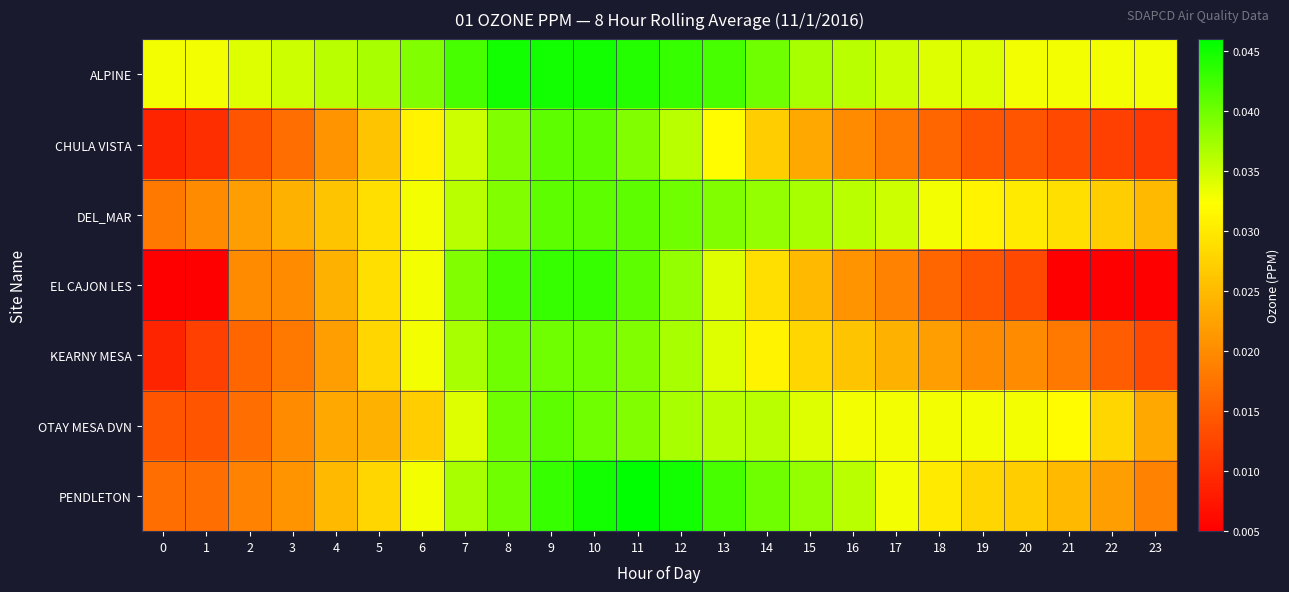

Reading left to right, extract all data points from this chart.

ALPINE: 0=0.0	1=0.0	2=0.0	3=0.0	4=0.0	5=0.0	6=0.0	7=0.0	8=0.0	9=0.0	10=0.0	11=0.0	12=0.0	13=0.0	14=0.0	15=0.0	16=0.0	17=0.0	18=0.0	19=0.0	20=0.0	21=0.0	22=0.0	23=0.0
CHULA VISTA: 0=0.0	1=0.0	2=0.0	3=0.0	4=0.0	5=0.0	6=0.0	7=0.0	8=0.0	9=0.0	10=0.0	11=0.0	12=0.0	13=0.0	14=0.0	15=0.0	16=0.0	17=0.0	18=0.0	19=0.0	20=0.0	21=0.0	22=0.0	23=0.0
DEL_MAR: 0=0.0	1=0.0	2=0.0	3=0.0	4=0.0	5=0.0	6=0.0	7=0.0	8=0.0	9=0.0	10=0.0	11=0.0	12=0.0	13=0.0	14=0.0	15=0.0	16=0.0	17=0.0	18=0.0	19=0.0	20=0.0	21=0.0	22=0.0	23=0.0
EL CAJON LES: 0=0.0	1=0.0	2=0.0	3=0.0	4=0.0	5=0.0	6=0.0	7=0.0	8=0.0	9=0.0	10=0.0	11=0.0	12=0.0	13=0.0	14=0.0	15=0.0	16=0.0	17=0.0	18=0.0	19=0.0	20=0.0	21=0.0	22=0.0	23=0.0
KEARNY MESA: 0=0.0	1=0.0	2=0.0	3=0.0	4=0.0	5=0.0	6=0.0	7=0.0	8=0.0	9=0.0	10=0.0	11=0.0	12=0.0	13=0.0	14=0.0	15=0.0	16=0.0	17=0.0	18=0.0	19=0.0	20=0.0	21=0.0	22=0.0	23=0.0
OTAY MESA DVN: 0=0.0	1=0.0	2=0.0	3=0.0	4=0.0	5=0.0	6=0.0	7=0.0	8=0.0	9=0.0	10=0.0	11=0.0	12=0.0	13=0.0	14=0.0	15=0.0	16=0.0	17=0.0	18=0.0	19=0.0	20=0.0	21=0.0	22=0.0	23=0.0
PENDLETON: 0=0.0	1=0.0	2=0.0	3=0.0	4=0.0	5=0.0	6=0.0	7=0.0	8=0.0	9=0.0	10=0.0	11=0.0	12=0.0	13=0.0	14=0.0	15=0.0	16=0.0	17=0.0	18=0.0	19=0.0	20=0.0	21=0.0	22=0.0	23=0.0